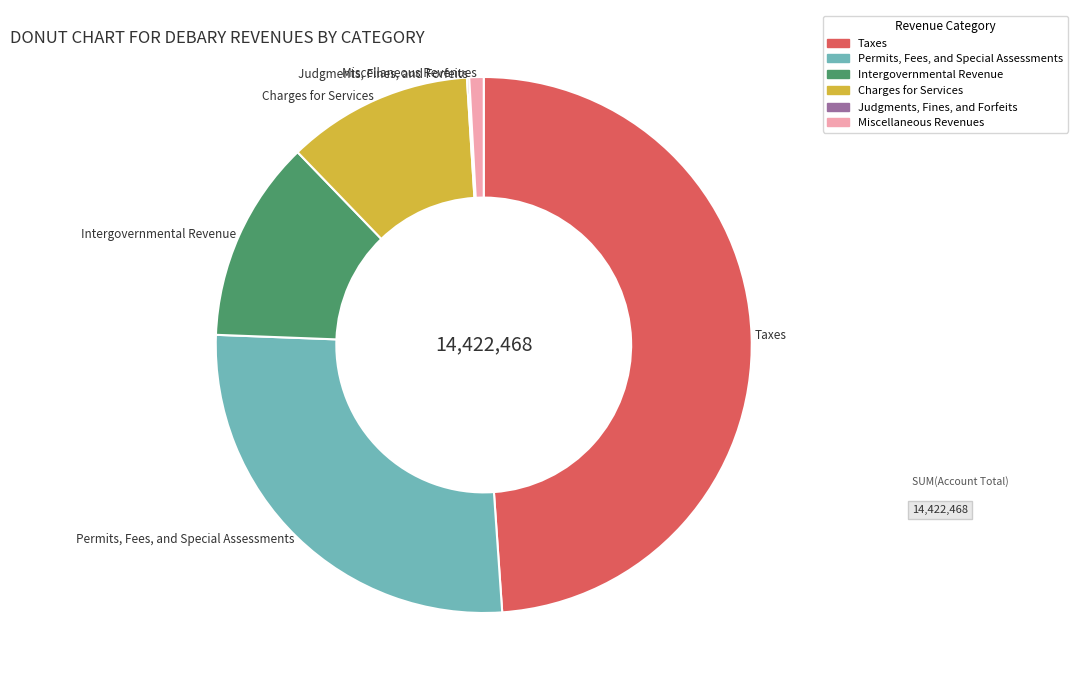

Is Intergovernmental Revenue the majority of the pie?

No